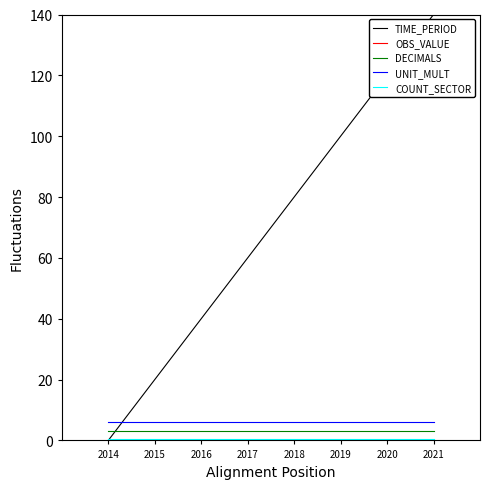

Which series has the widest spread of values?

TIME_PERIOD